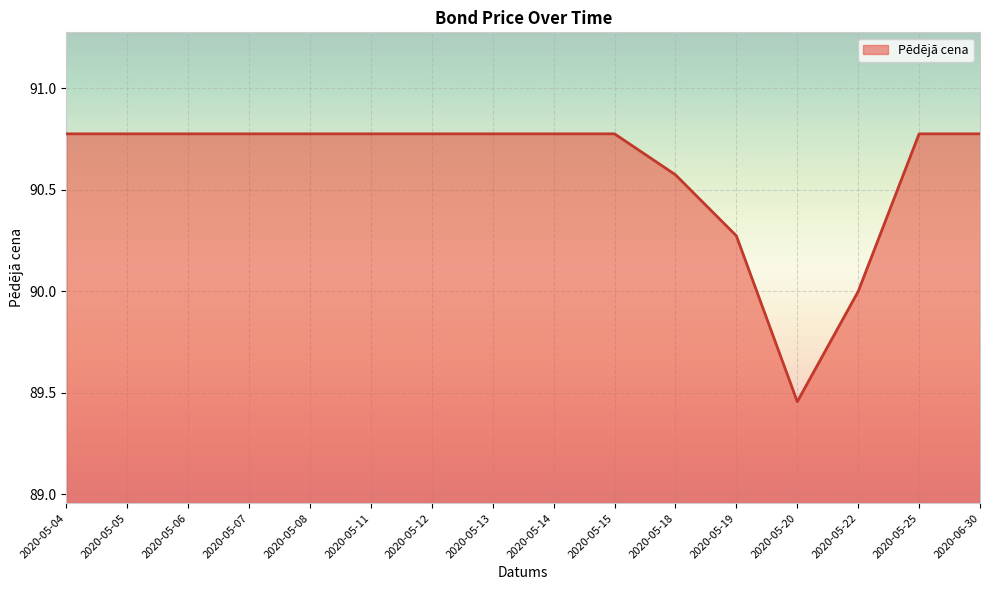

Is it true that the value at 2020-05-15 is 162.9?

False